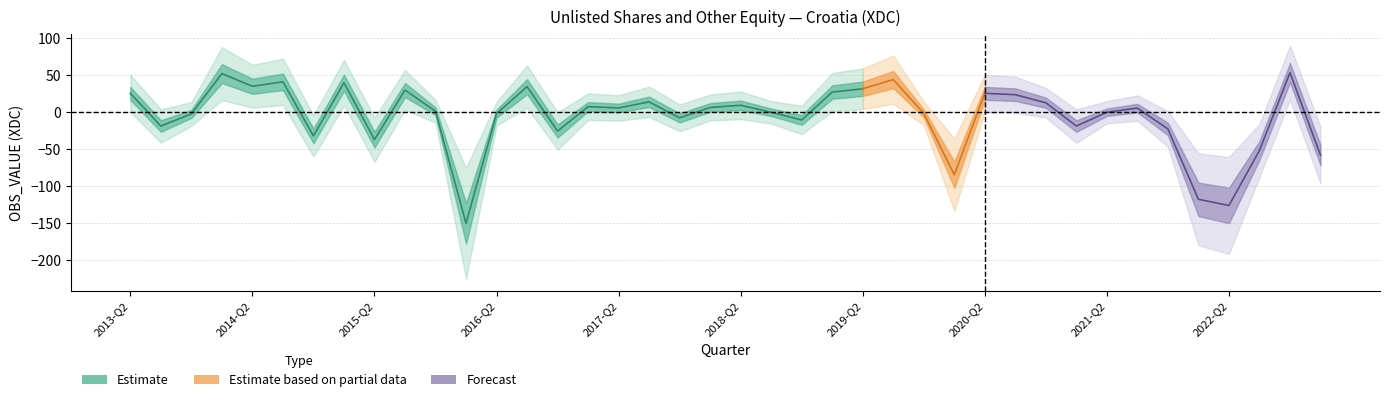

The chart shows a value of 8.9 at 2017-Q2. True or false?

False